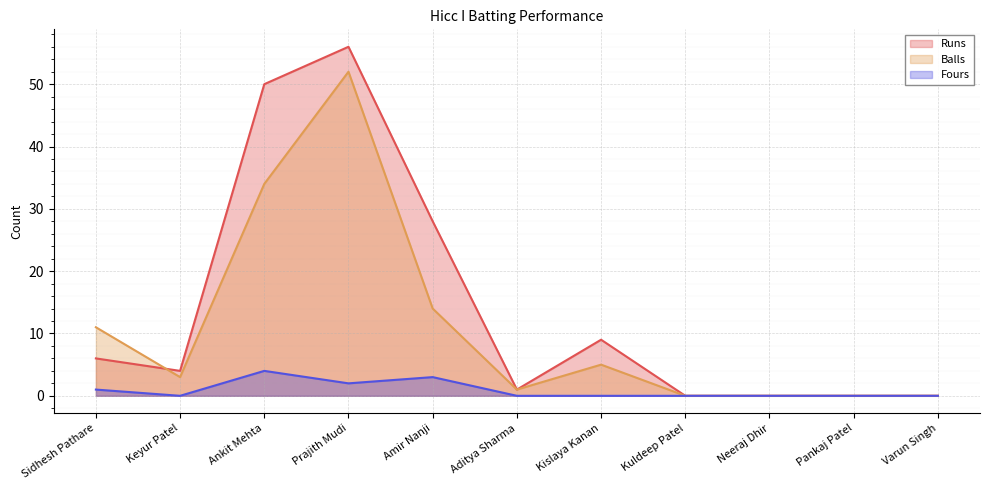

How many interior local valleys does the Runs series have?

2